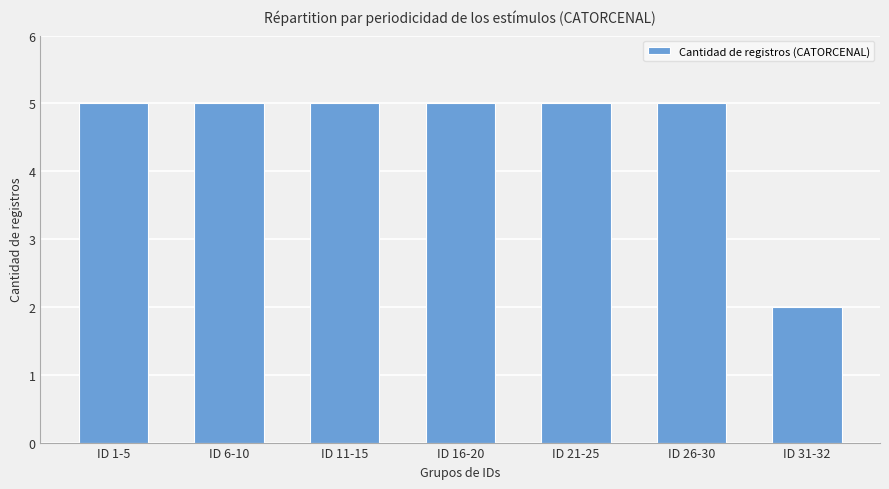

Between ID 31-32 and ID 16-20, which is larger?

ID 16-20